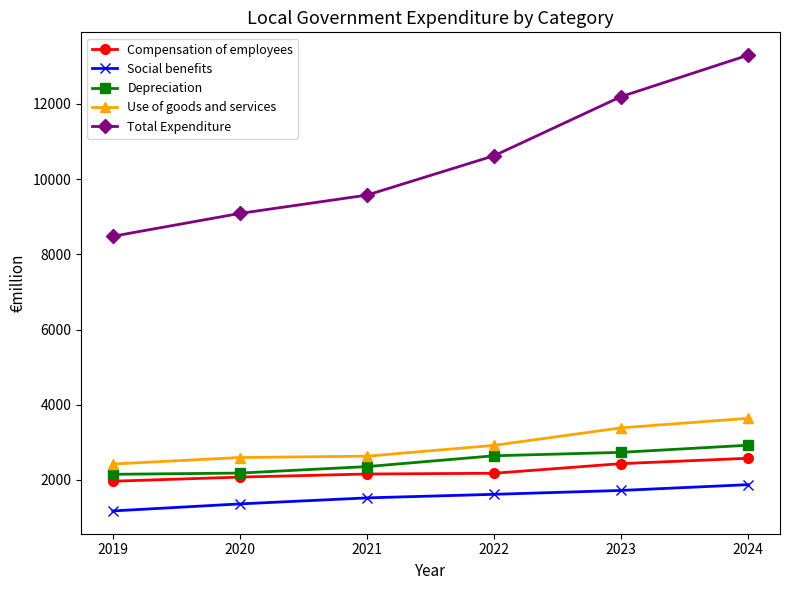

Which series has the largest range (max minus min)?

Total Expenditure